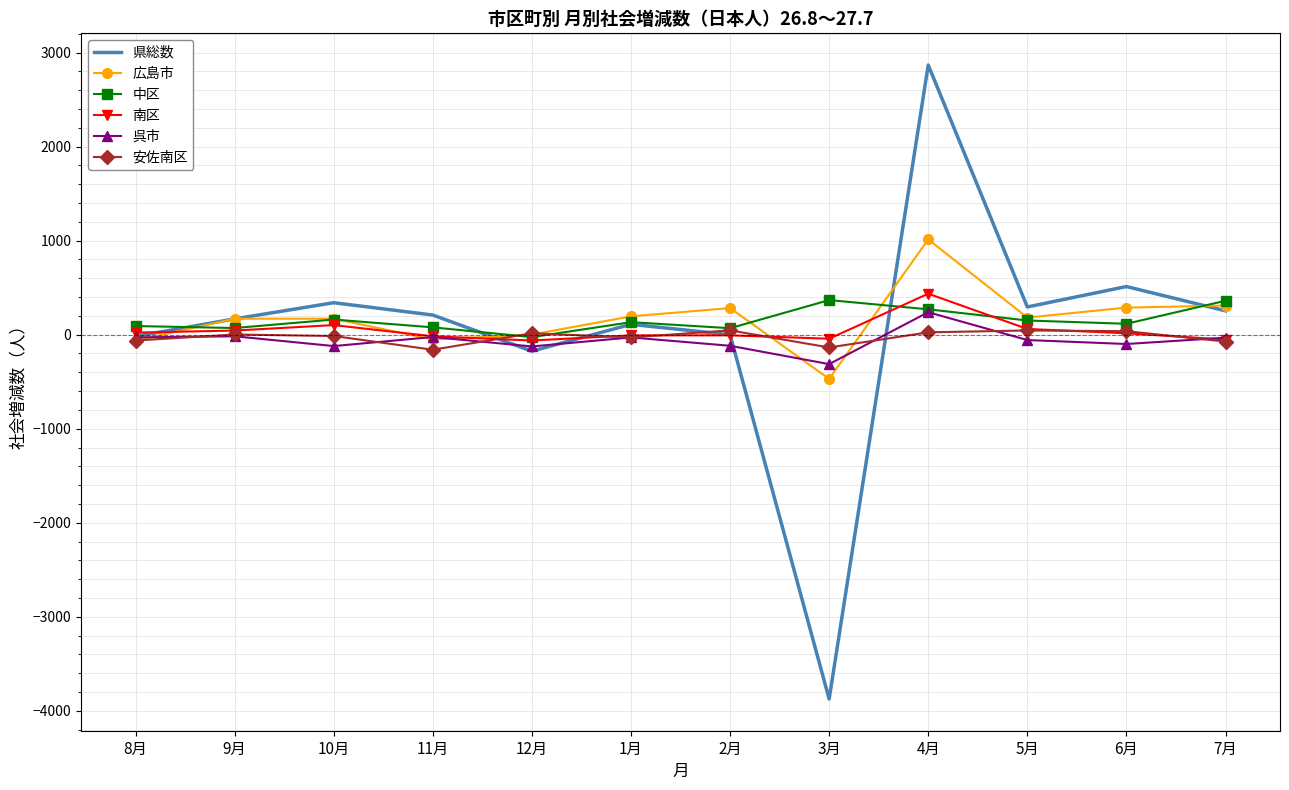

What position from the left is 6月?

11